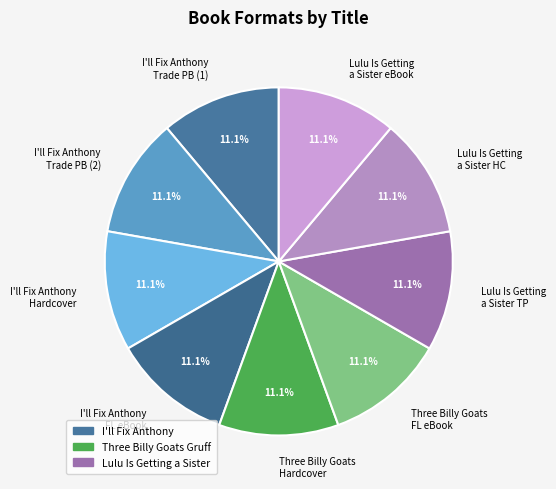

Is there any slice that represents more than half of the pie?

No